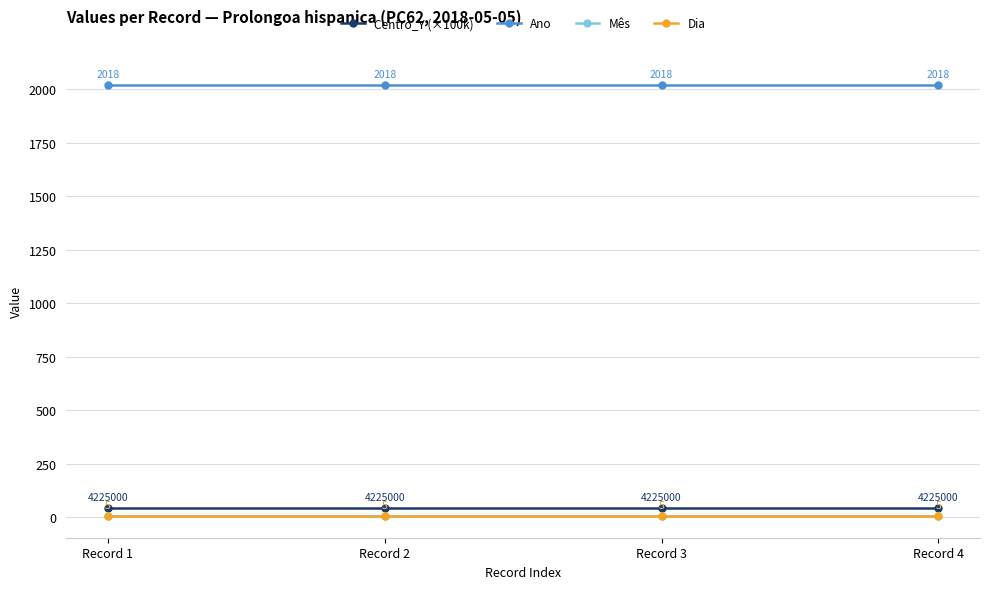

True or false: Dia and Ano intersect in this chart.

False